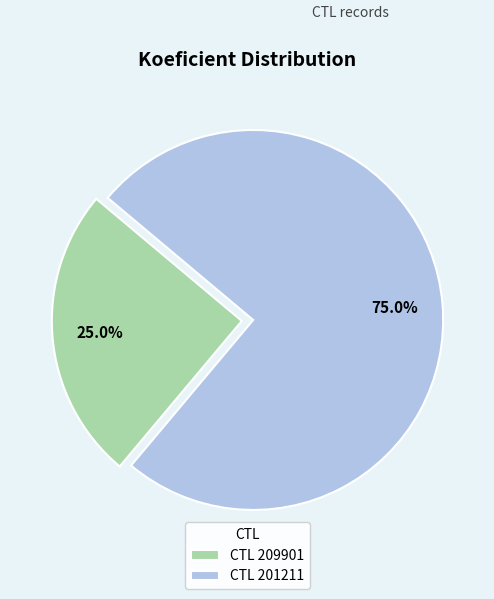

Does any single category account for the majority?

Yes